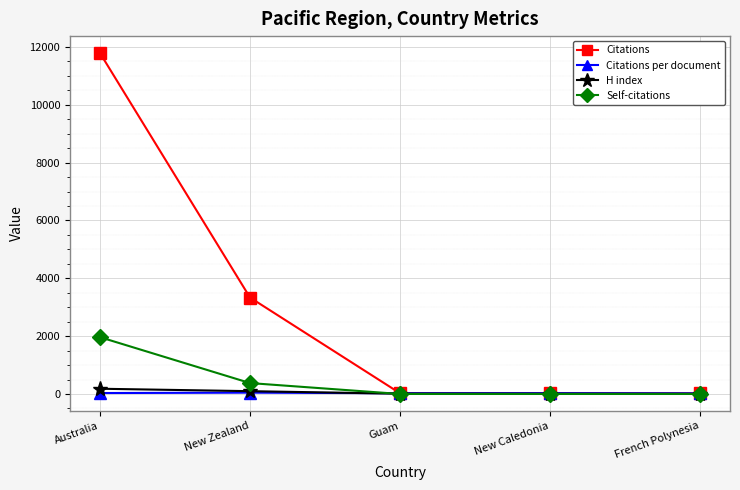

In Citations, how many points are lower than both neighbors (excluding endpoints)?

1